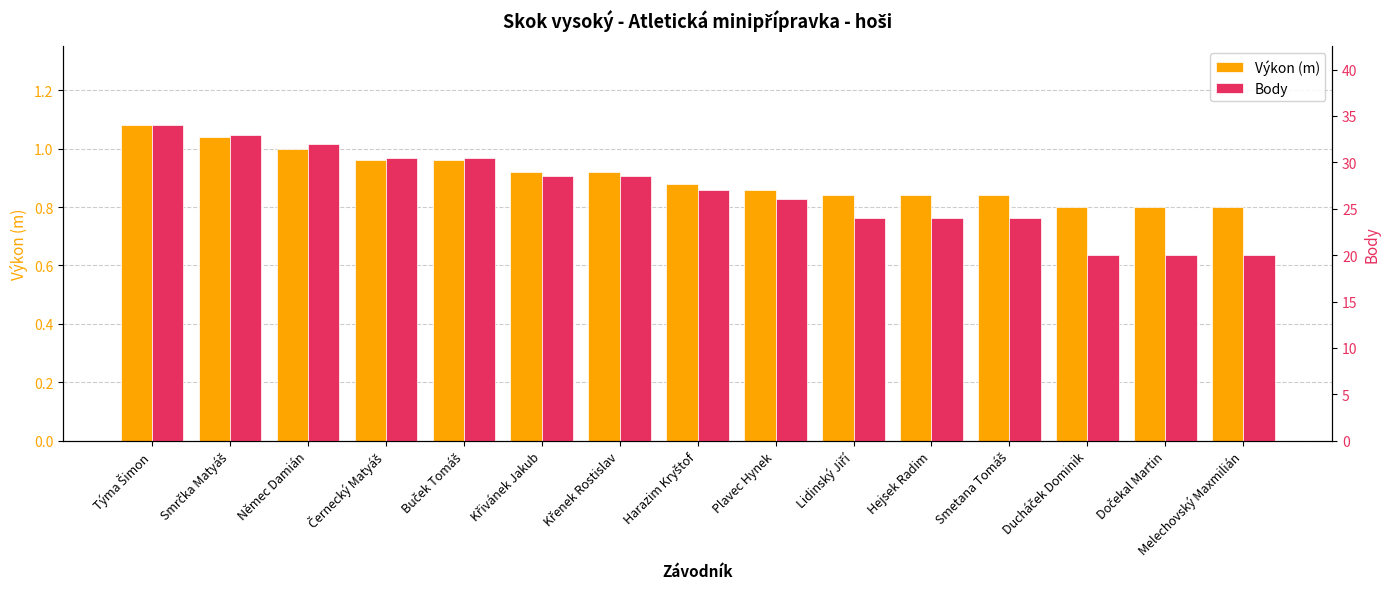

What is the greatest value displayed?

34.0